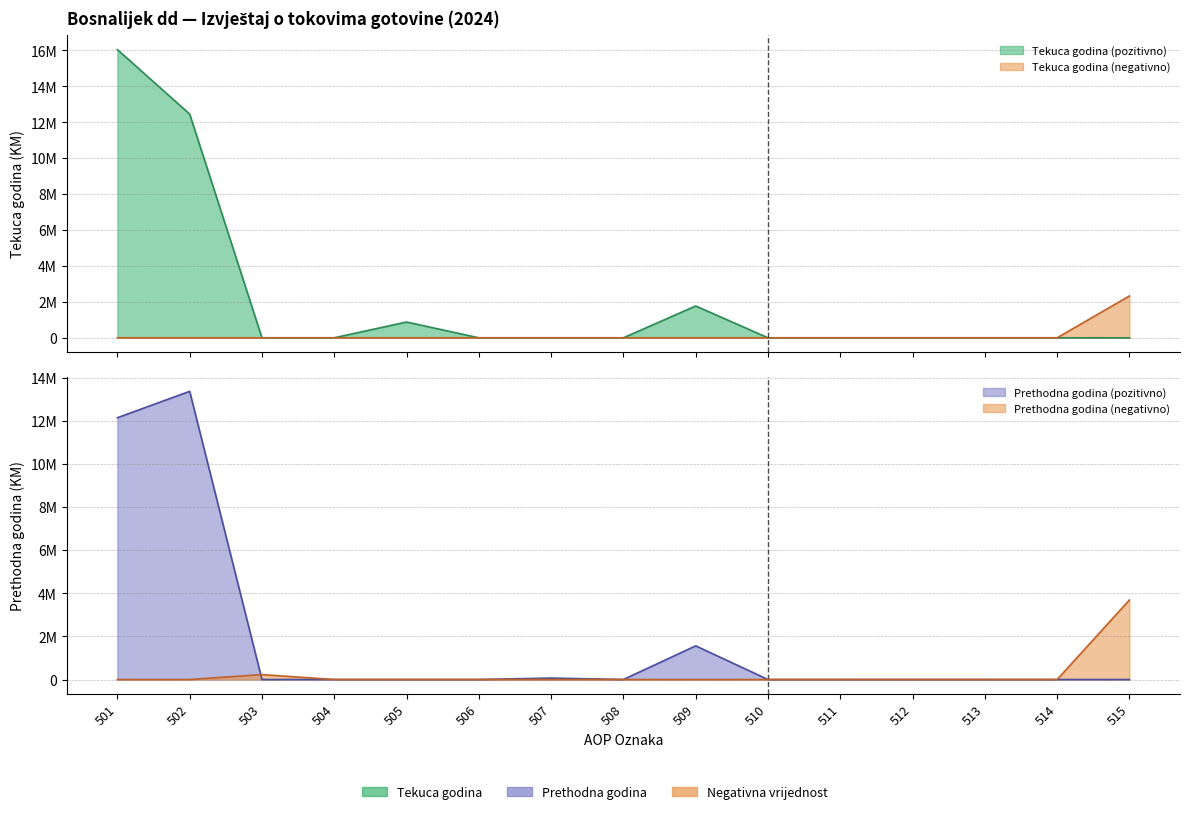

Does the chart have visible grid lines?

Yes